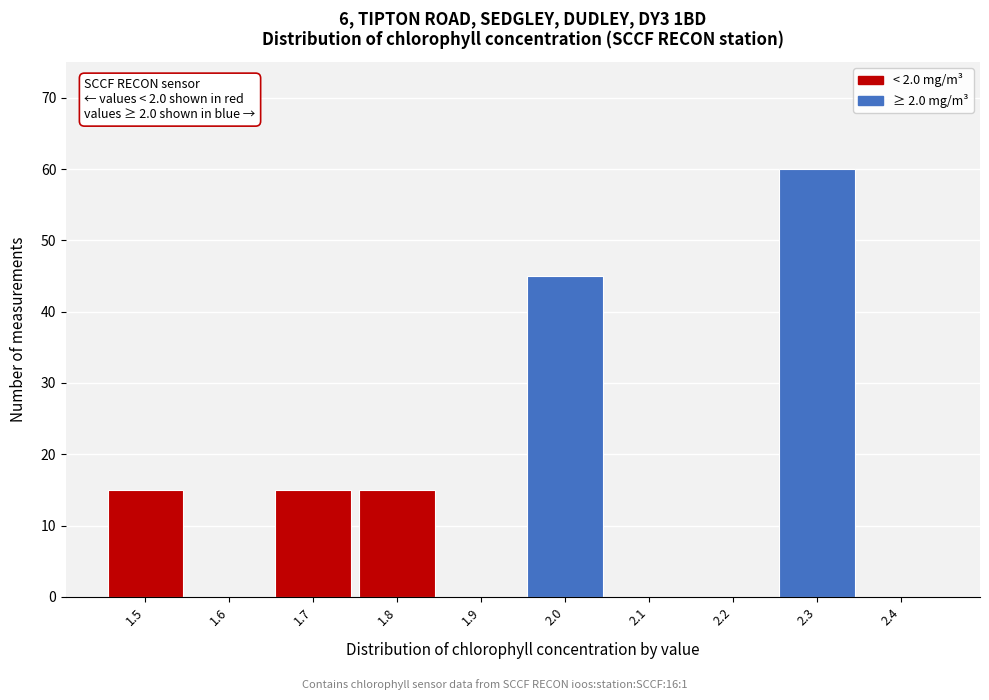

Reading left to right, what are all the values shown in this chart?

1.5=15	1.6=0	1.7=15	1.8=15	1.9=0	2.0=45	2.1=0	2.2=0	2.3=60	2.4=0